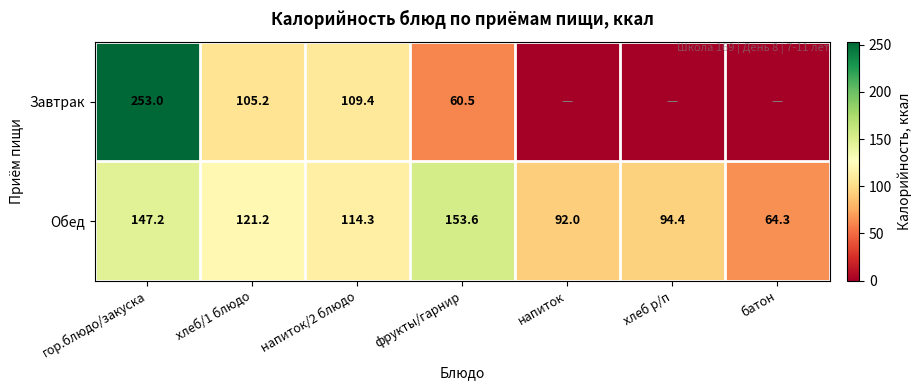

What is the maximum value shown in the chart?

253.0